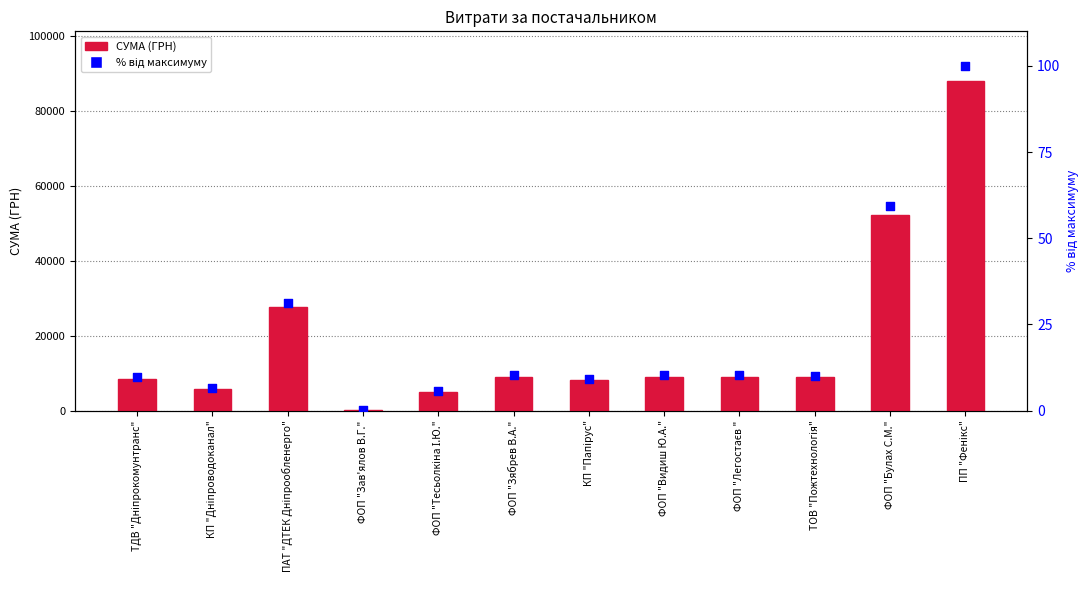

What are all the series names shown in the legend?

СУМА (ГРН), відсоток від максимуму